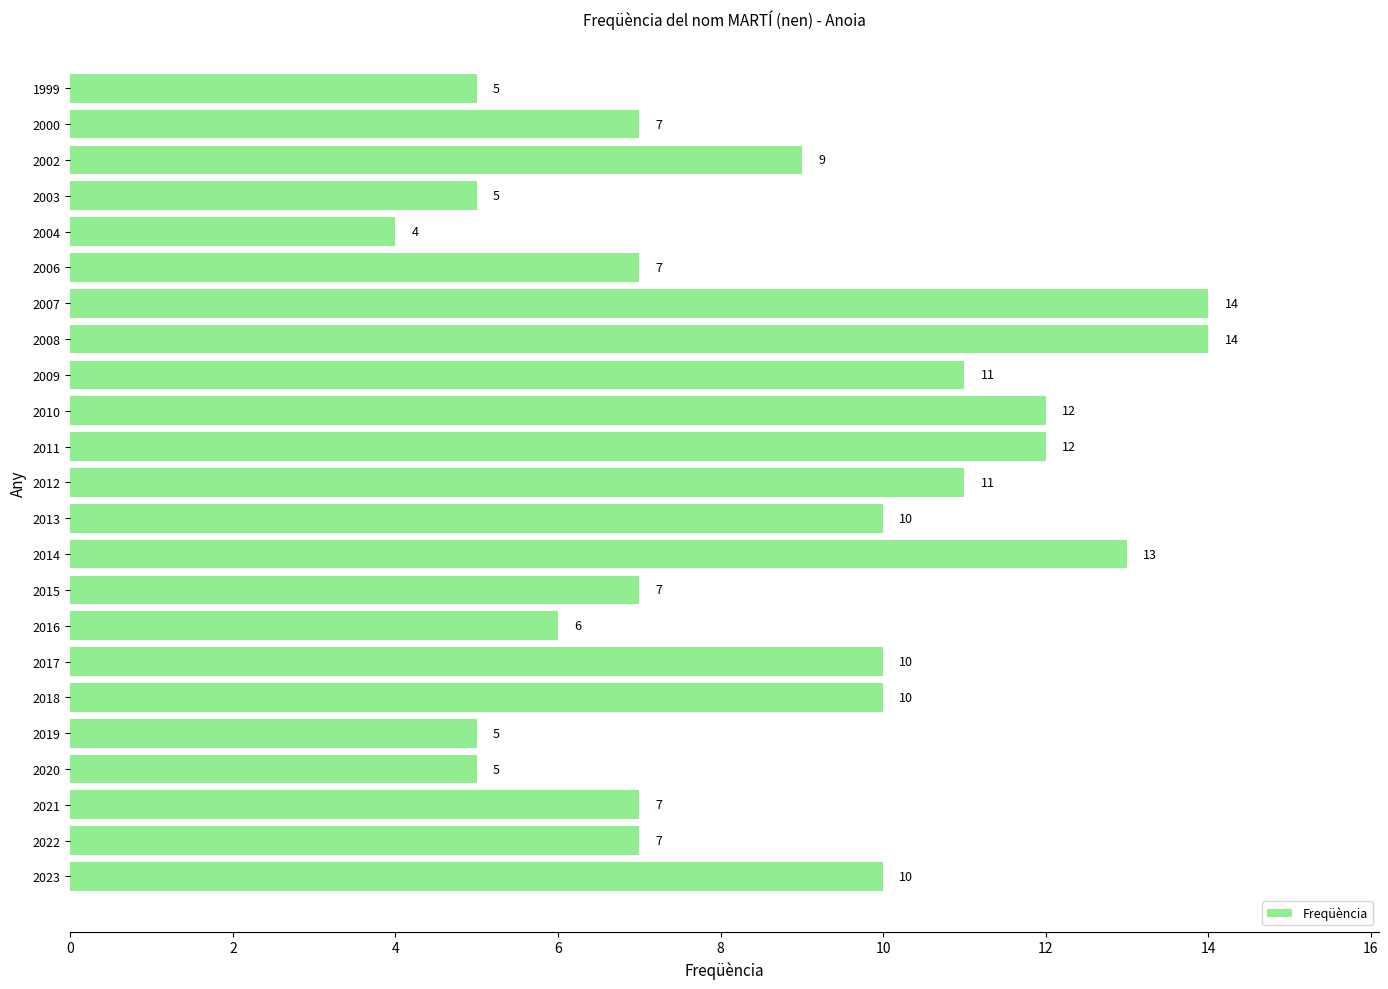

How many bars are there in total?

23